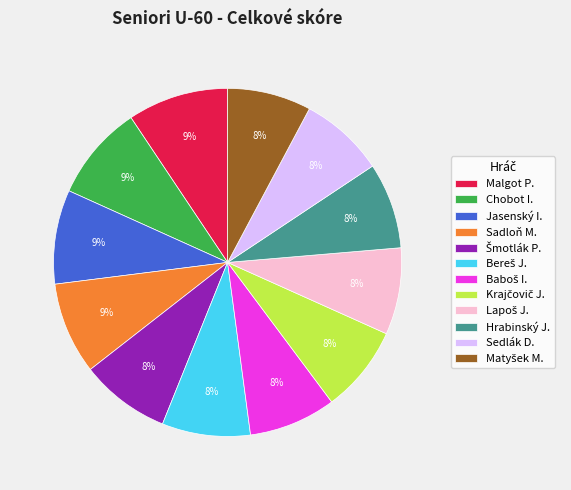

True or false: Chobot I. accounts for 3% of the total.

False